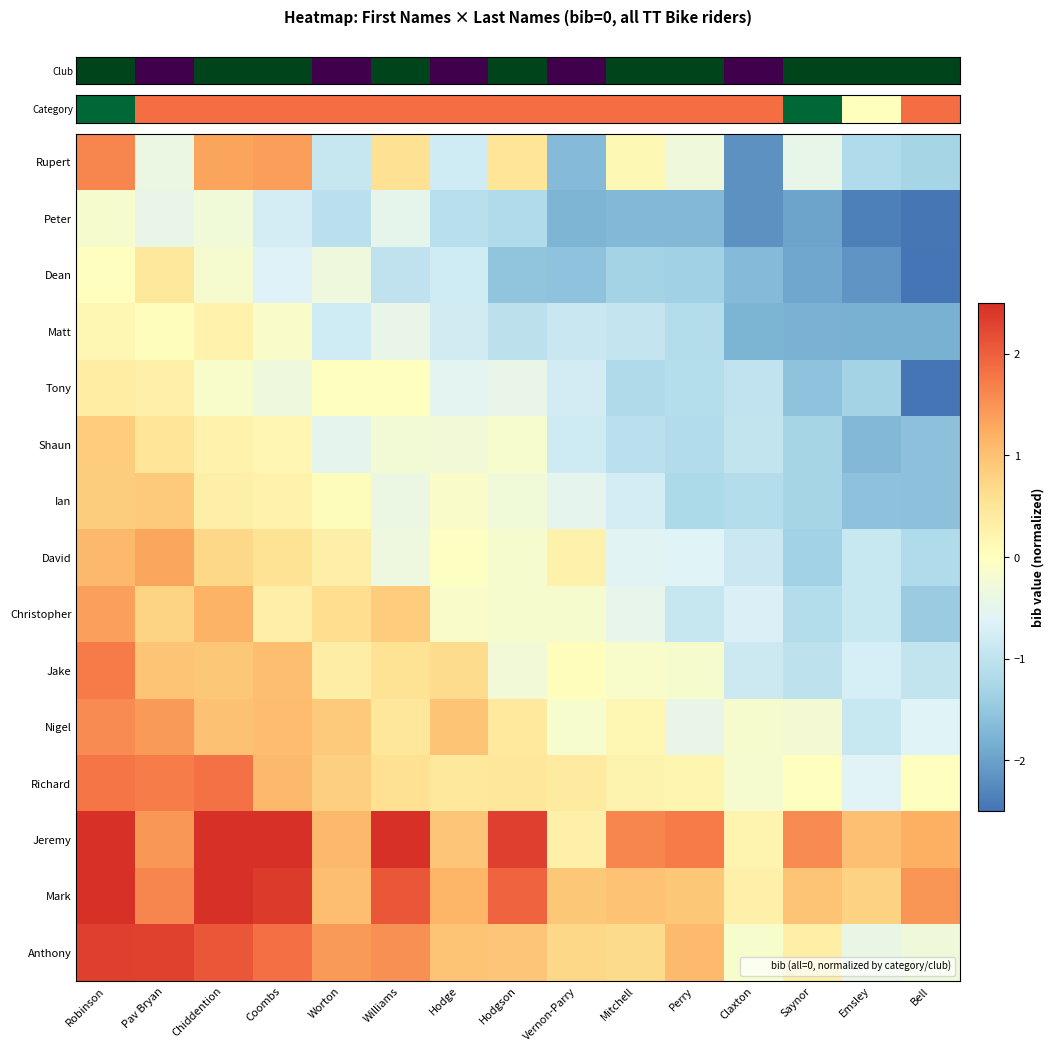

At how many categories does at least one series exceed 2?

6